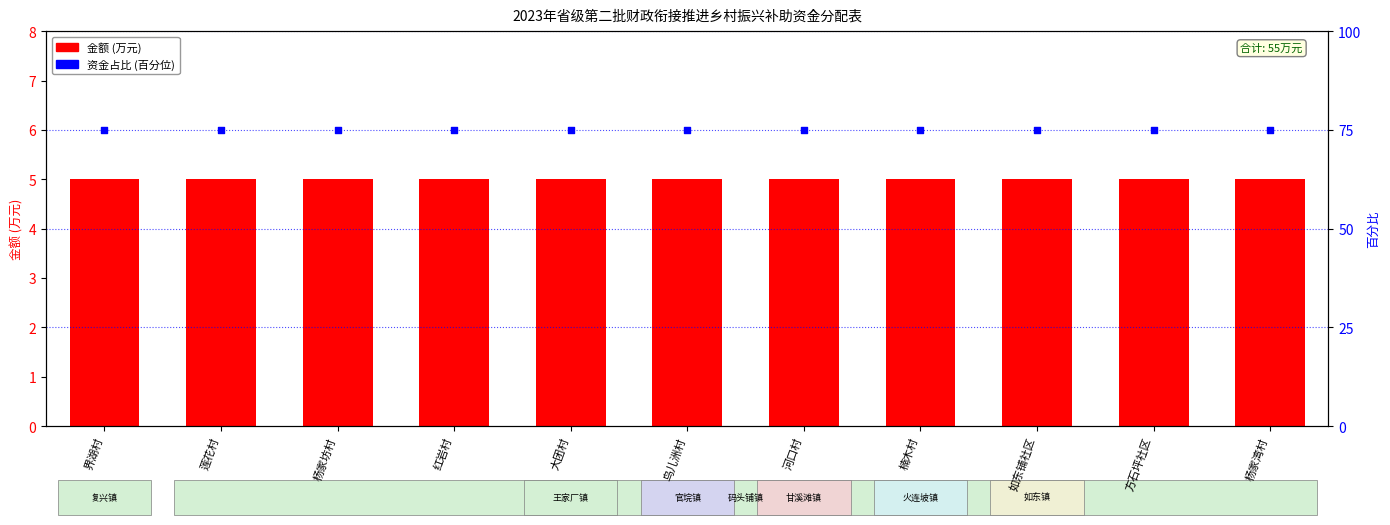

Which series has the largest total across all categories?

资金占比